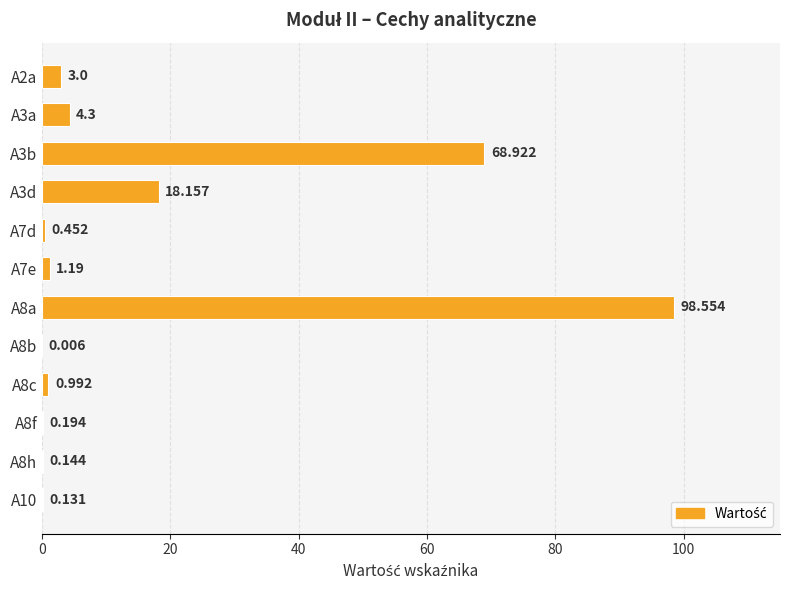

What is the sum of all values?

196.0